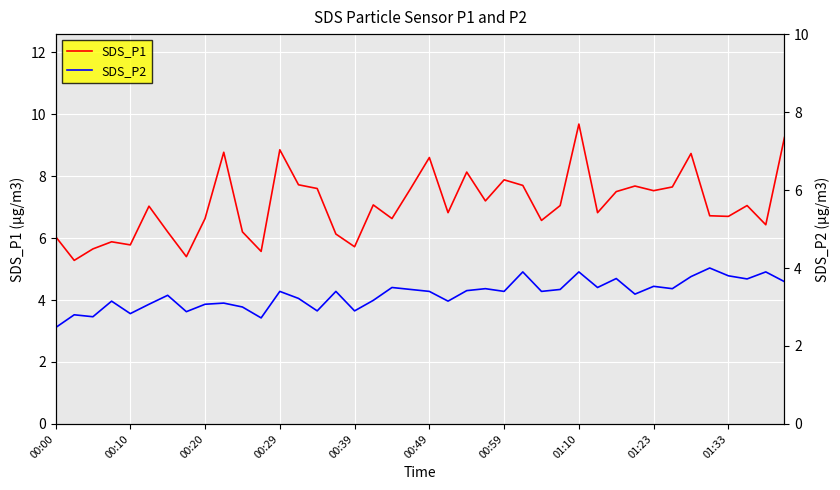

What is the difference between the maximum and minimum values in the SDS_P2 series?

1.5